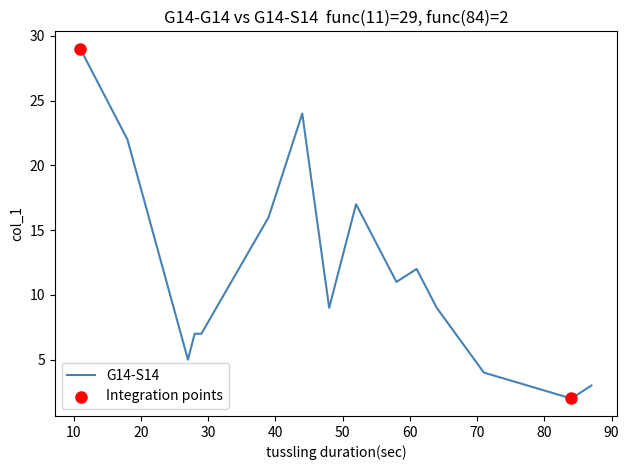

What is the difference between the maximum and minimum values?

27